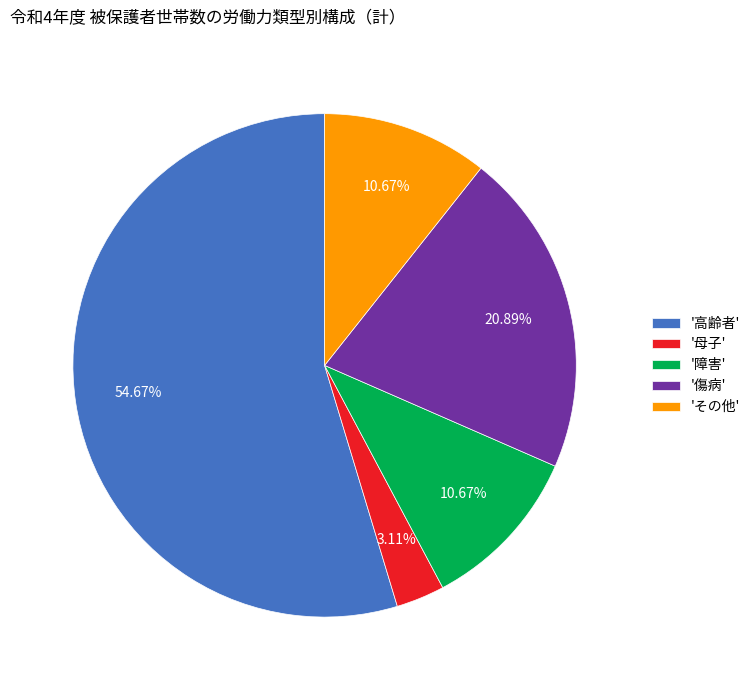

Which category has the smallest portion of the pie?

'母子'